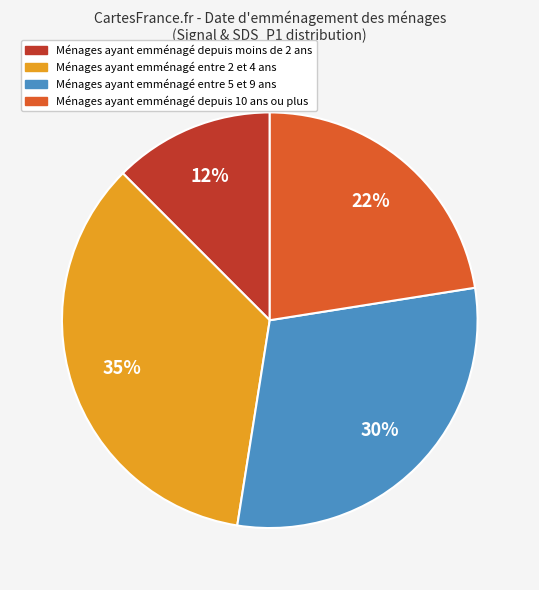

Is there a majority slice in this chart?

No